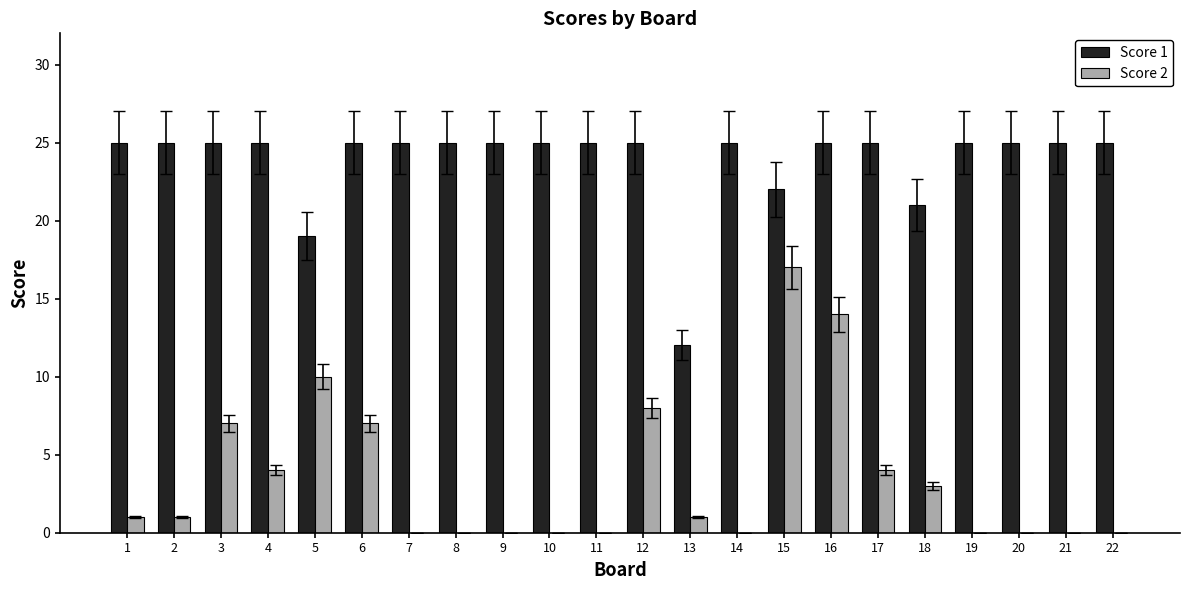

Is the value of Score 1 at 17 greater than the value of Score 2 at 15?

Yes